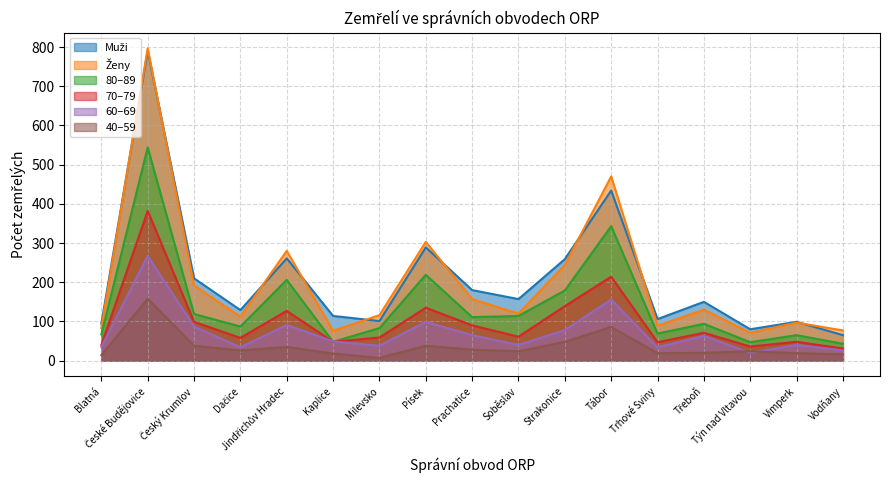

Which series has the widest spread of values?

Muži